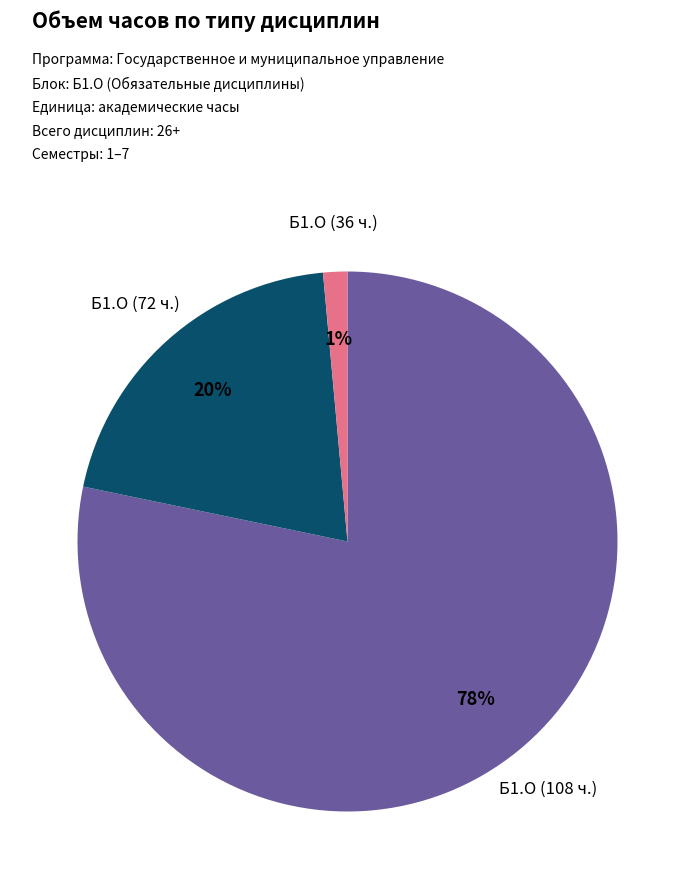

Is there any slice that represents more than half of the pie?

Yes